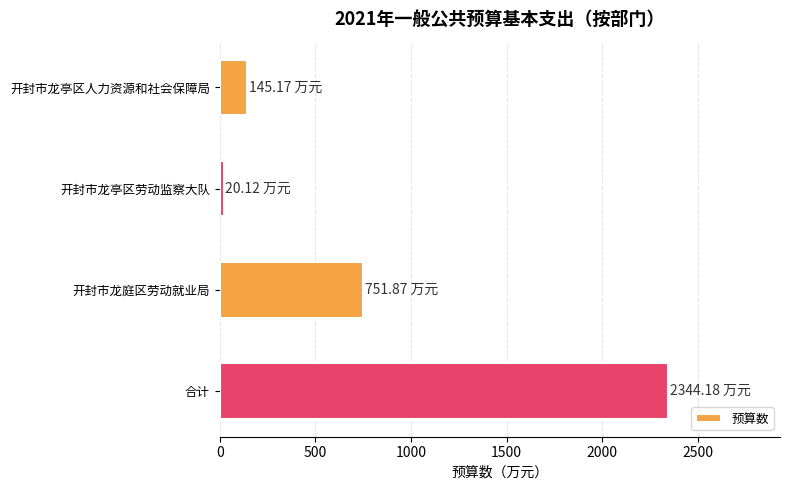

Rank the categories by value from lowest to highest.

开封市龙亭区劳动监察大队, 开封市龙亭区人力资源和社会保障局, 开封市龙庭区劳动就业局, 合计